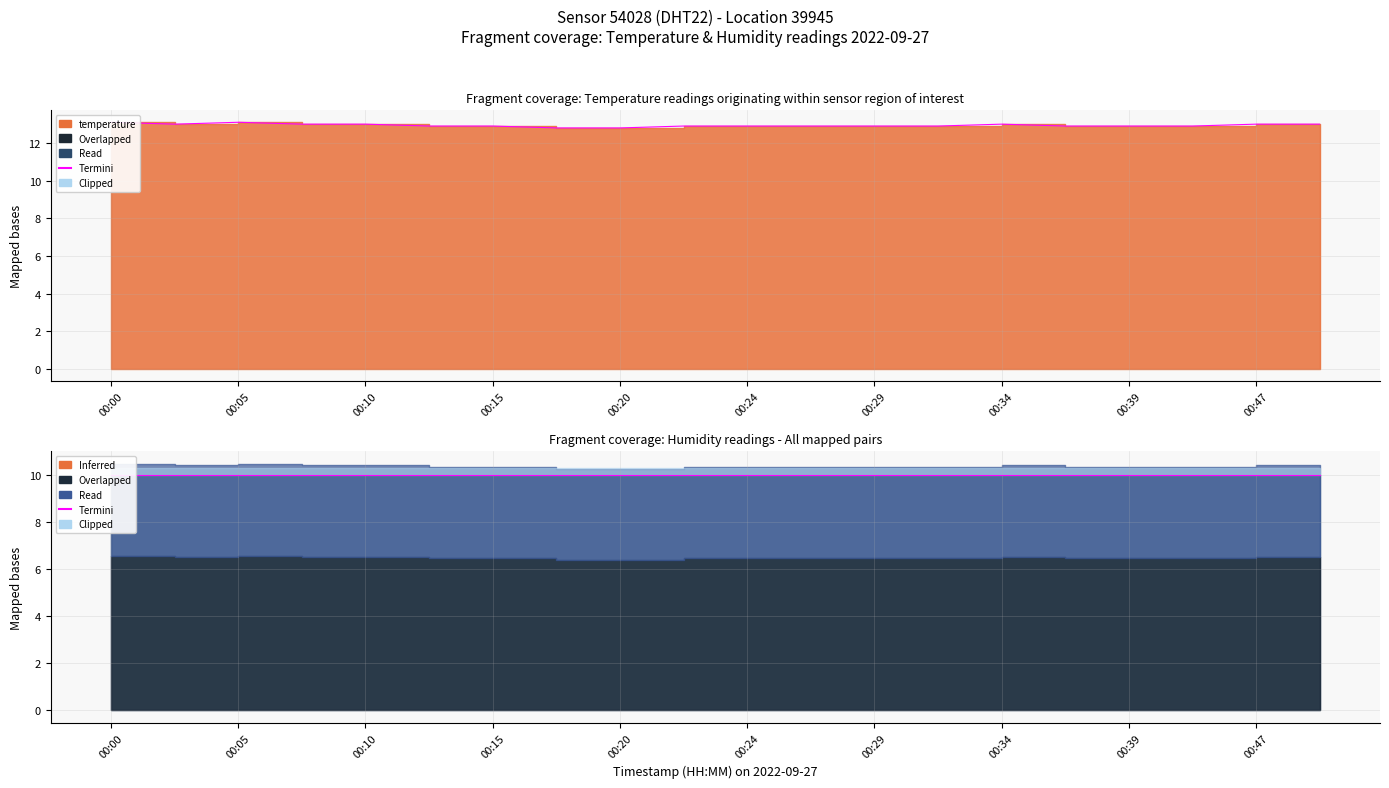

Which has a higher value, 00:00 or 00:10?

00:00